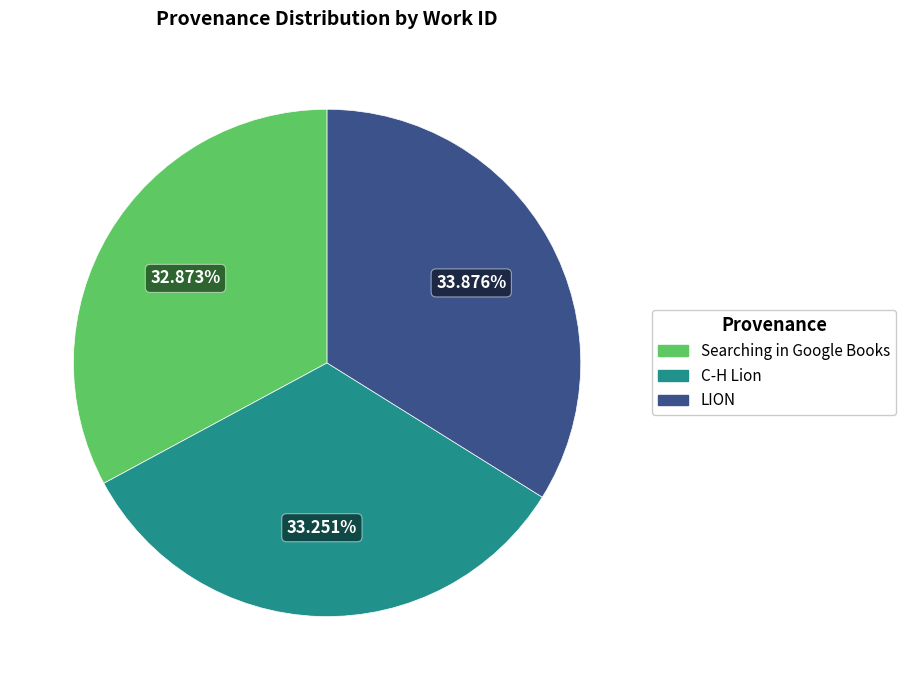

Which slice is the largest?

LION